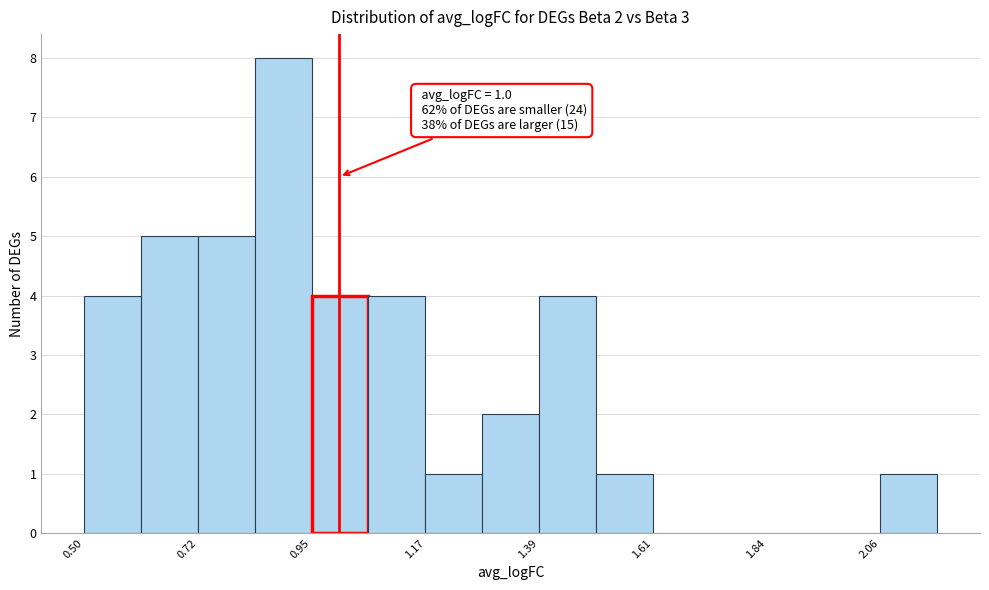

Read against the x-axis, roughly where is the centre of the tallest bar?

0.90